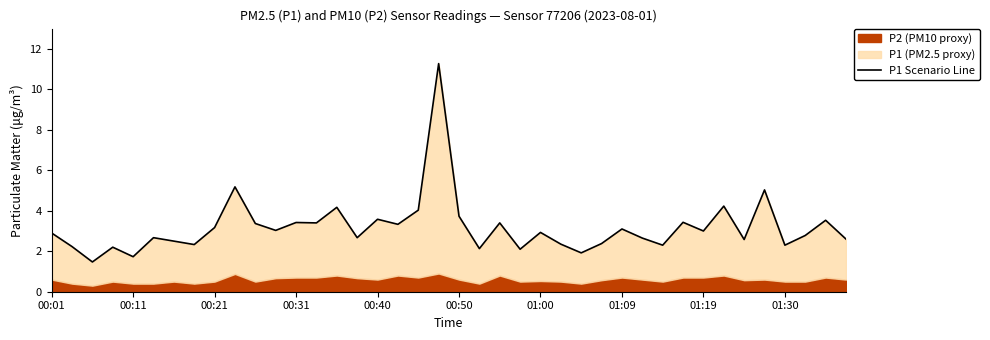

What is the difference between the second highest and minimum values?

3.7